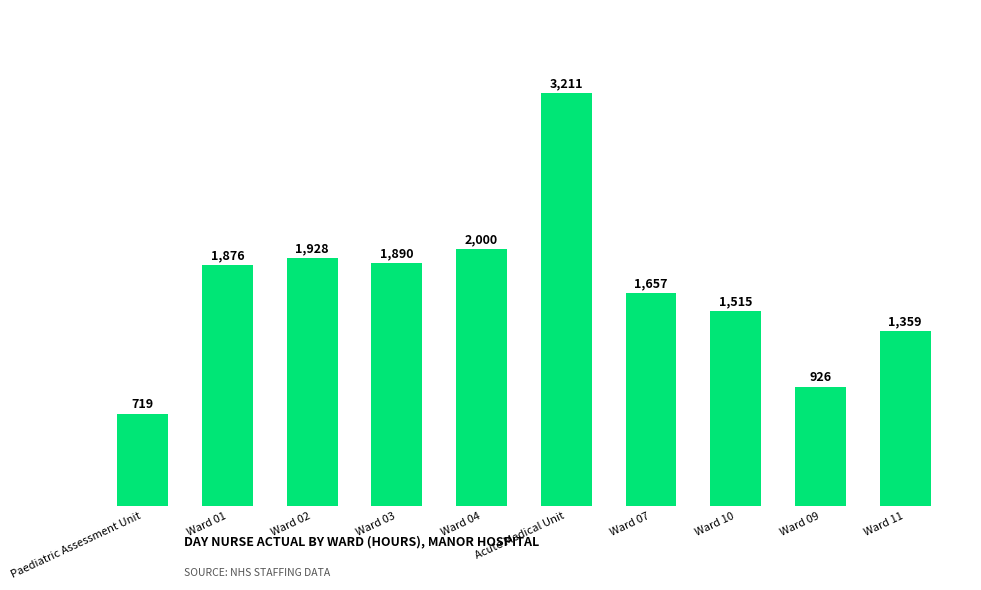

What is the difference between the second highest and minimum values?

1281.0